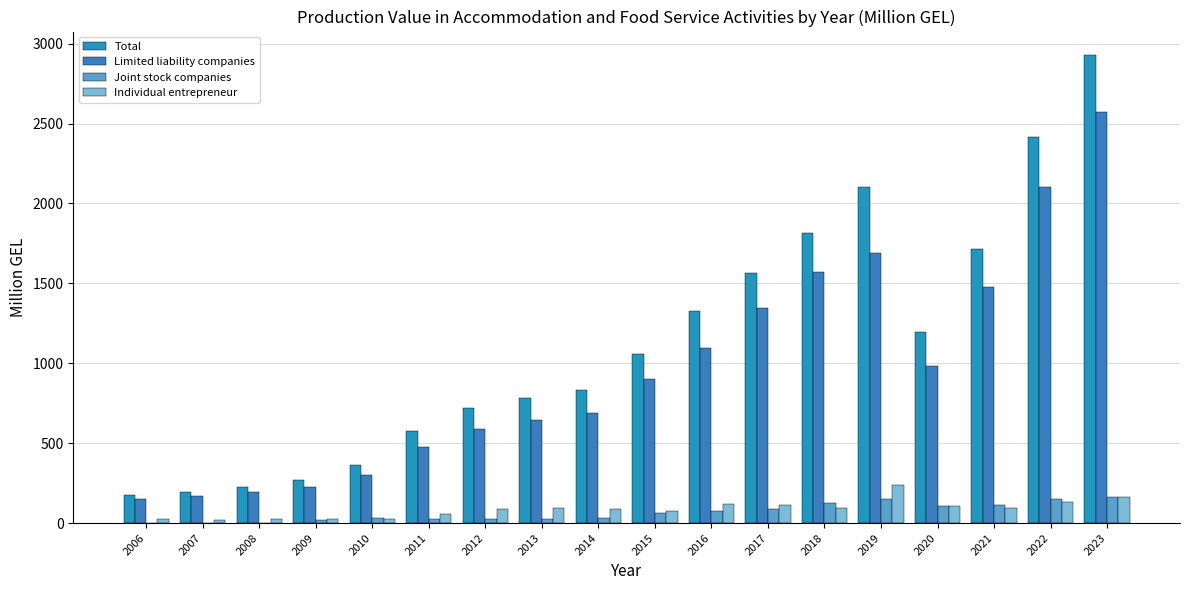

The value of Individual entrepreneur at 2014 is 90.5. True or false?

True